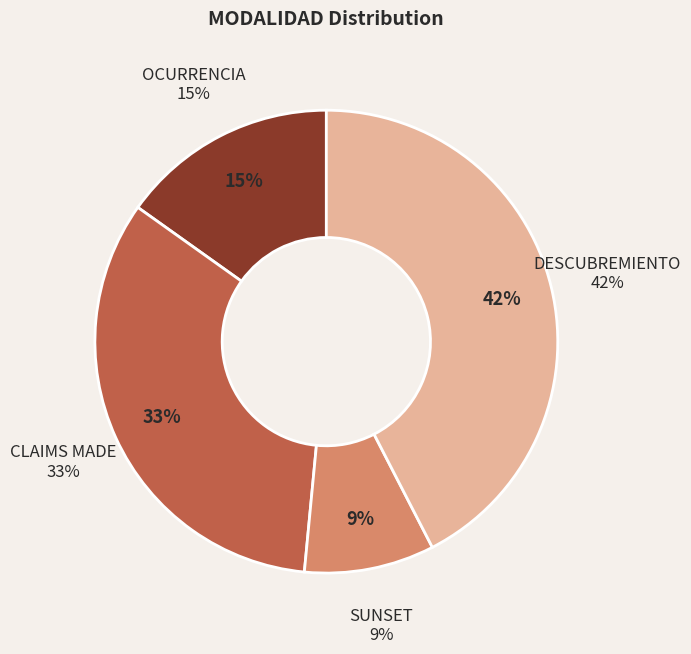

Count the number of slices in the pie.

4